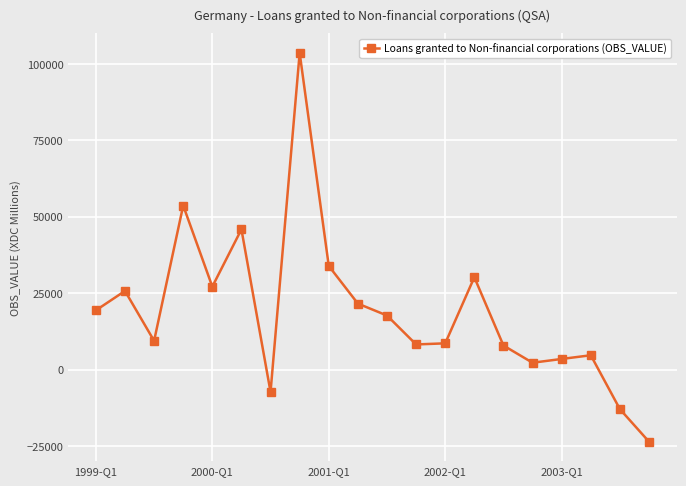

What is the difference between the maximum and minimum values?

127128